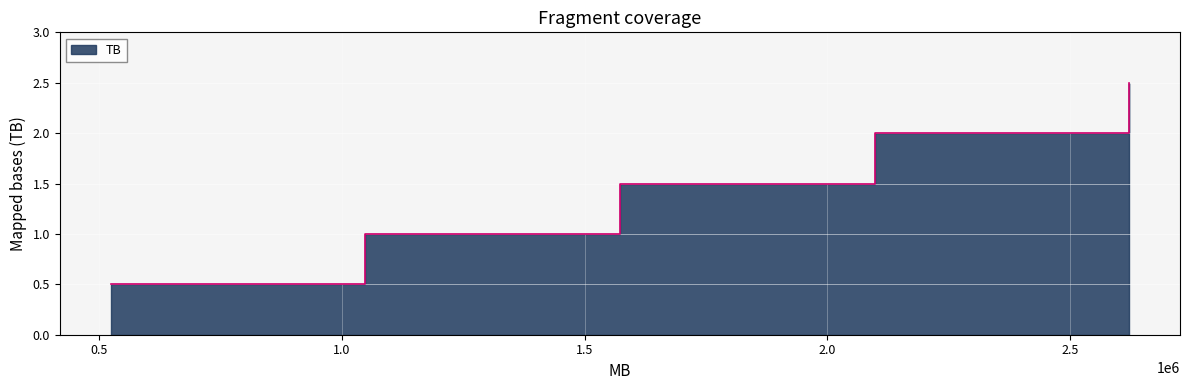

What is the smallest value displayed?

0.5